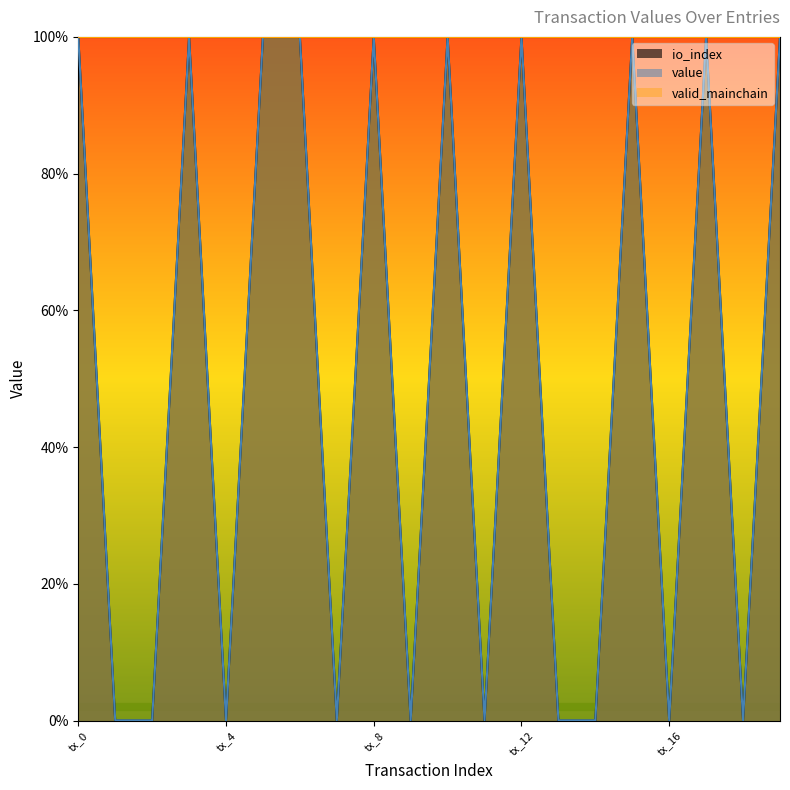

Is it true that value equals 1.0 at tx_0?

True